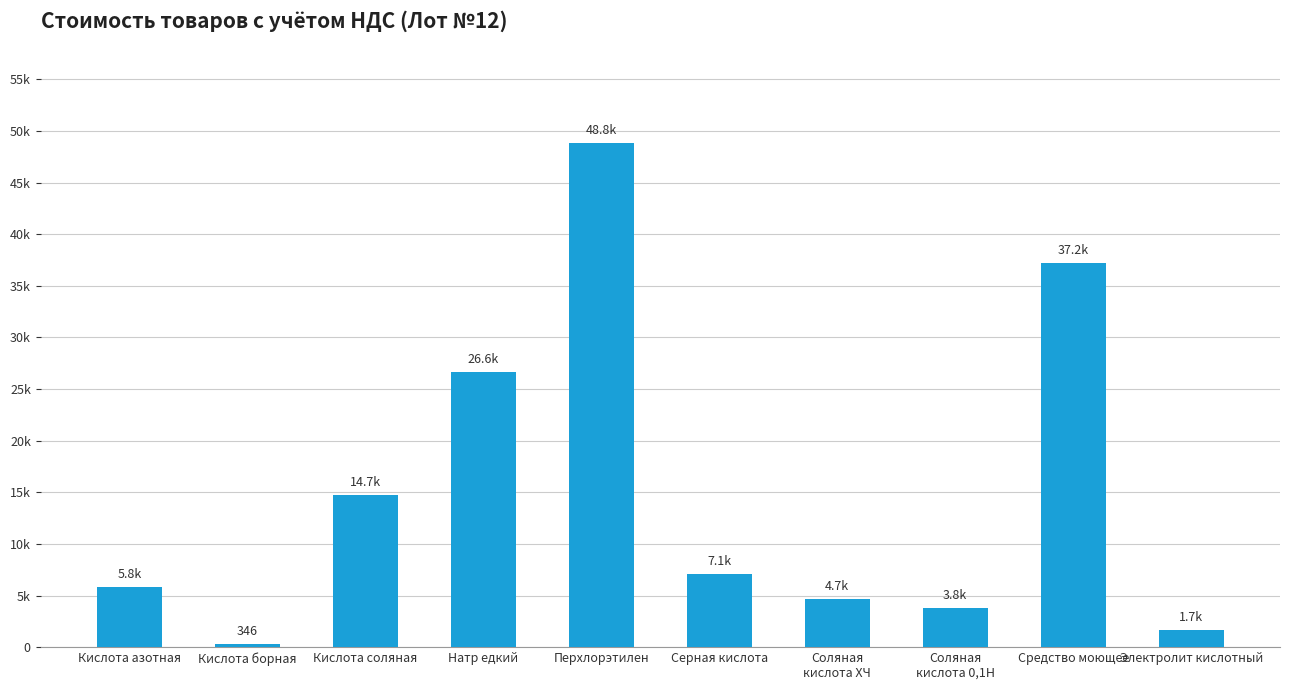

Does the chart contain any negative values?

No